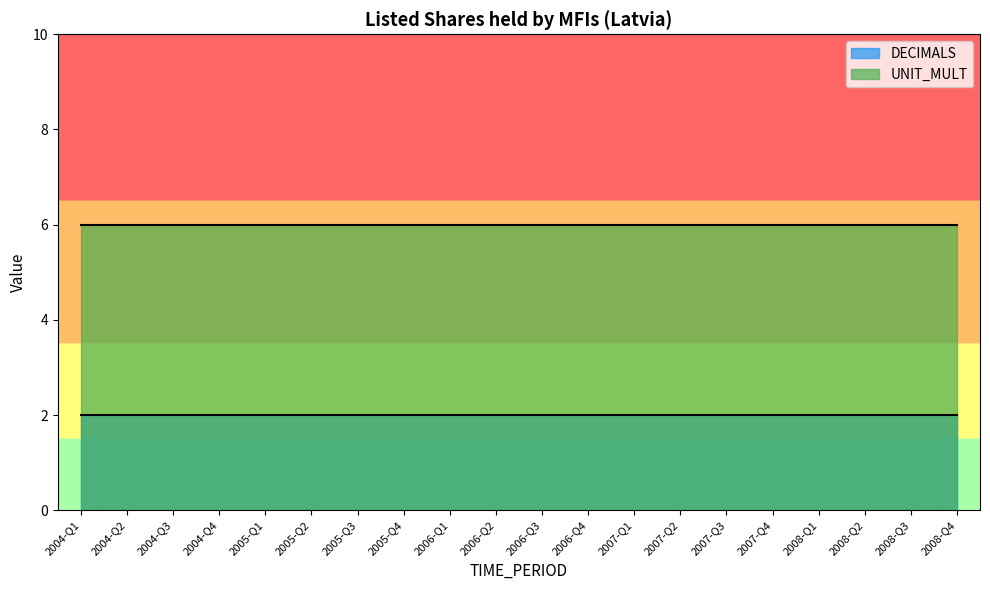

At 2005-Q1, list the series in order from smallest to largest.

DECIMALS, UNIT_MULT